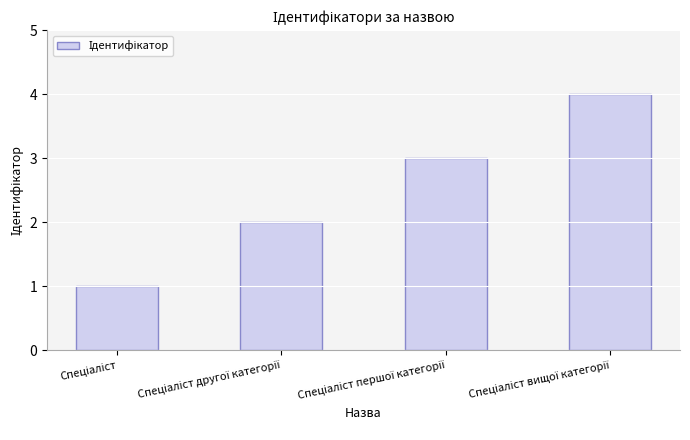

What is the maximum value shown in the chart?

4